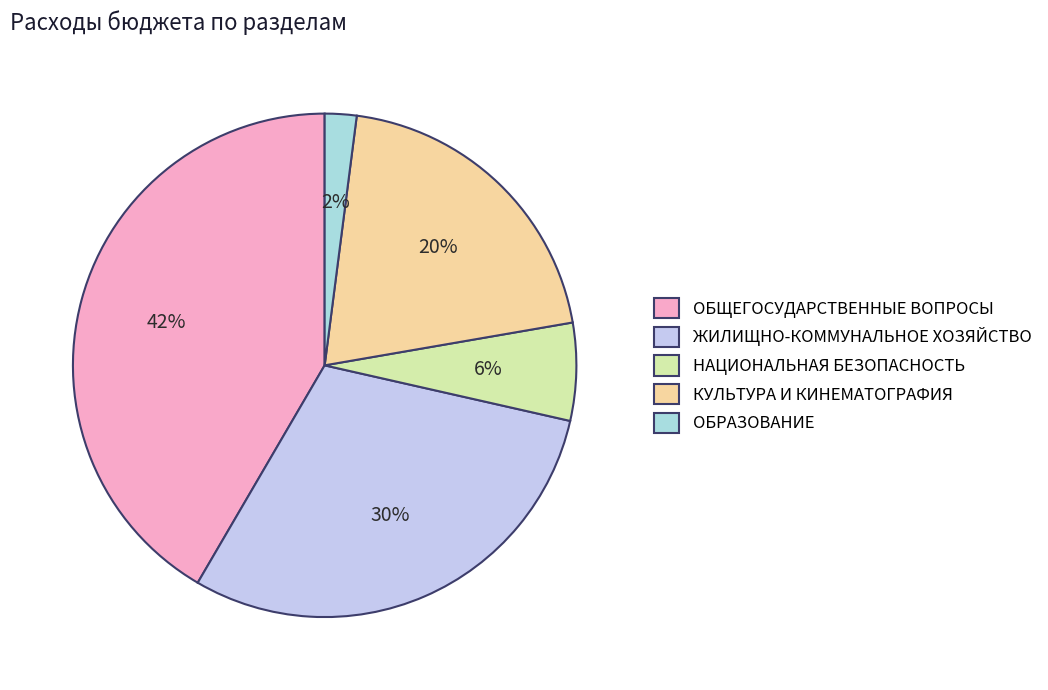

Is it true that КУЛЬТУРА И КИНЕМАТОГРАФИЯ is 26% of the pie?

False